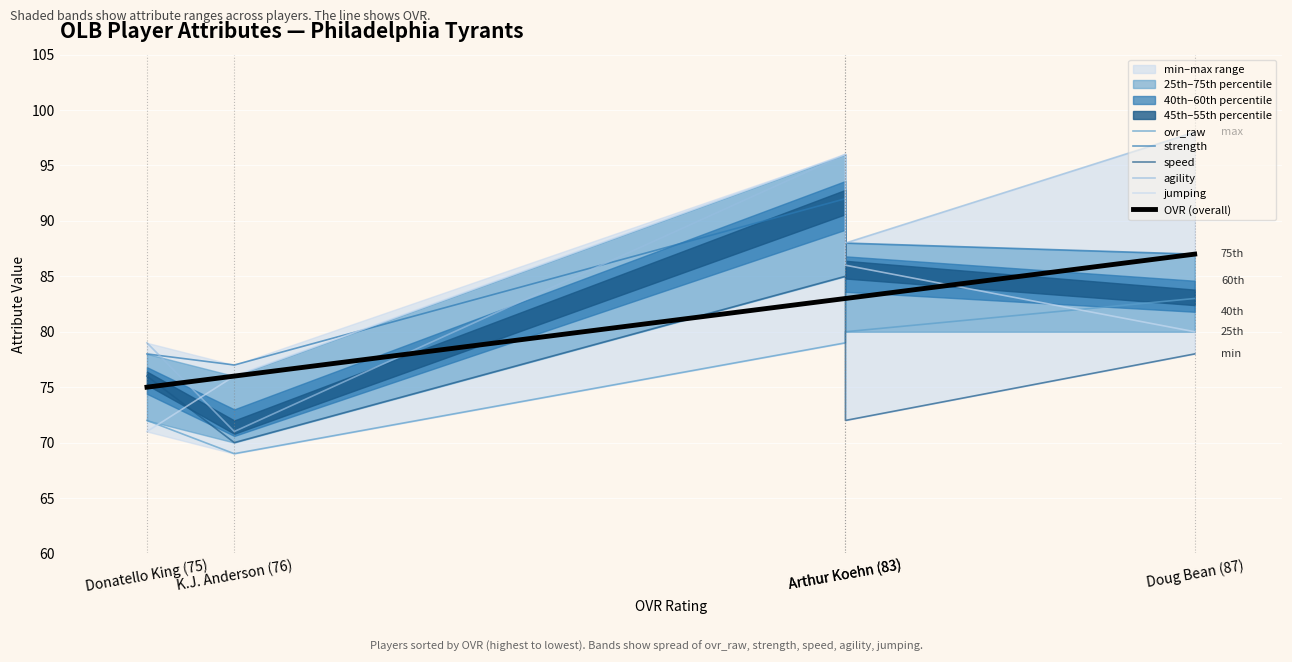

What is the sum of the strength values at Arthur Koehn (83) and Donatello King (75)?

166